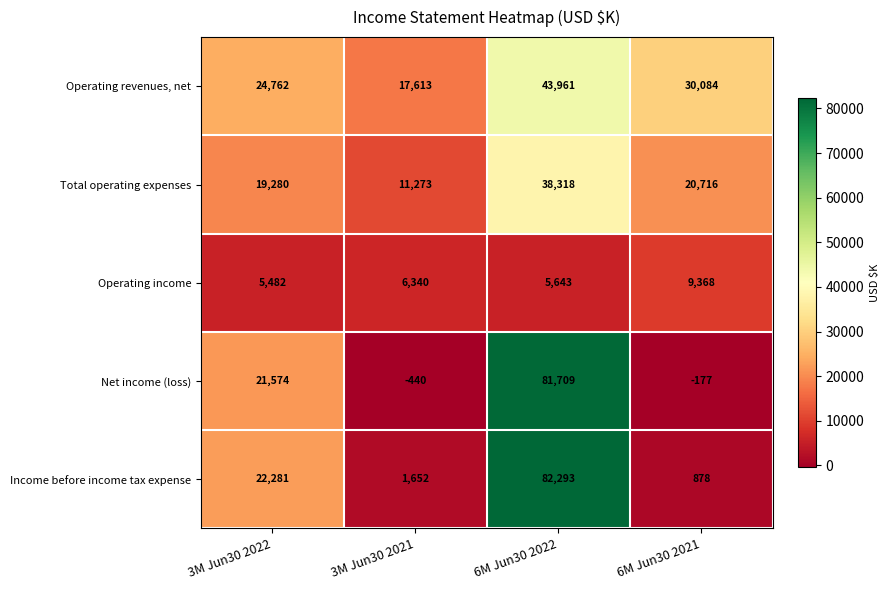

Which label corresponds to the largest value in the chart?

6M Jun30 2022